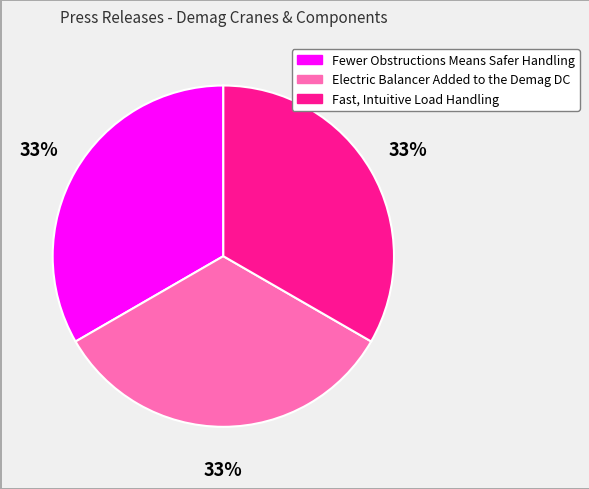

Does any single category account for the majority?

No